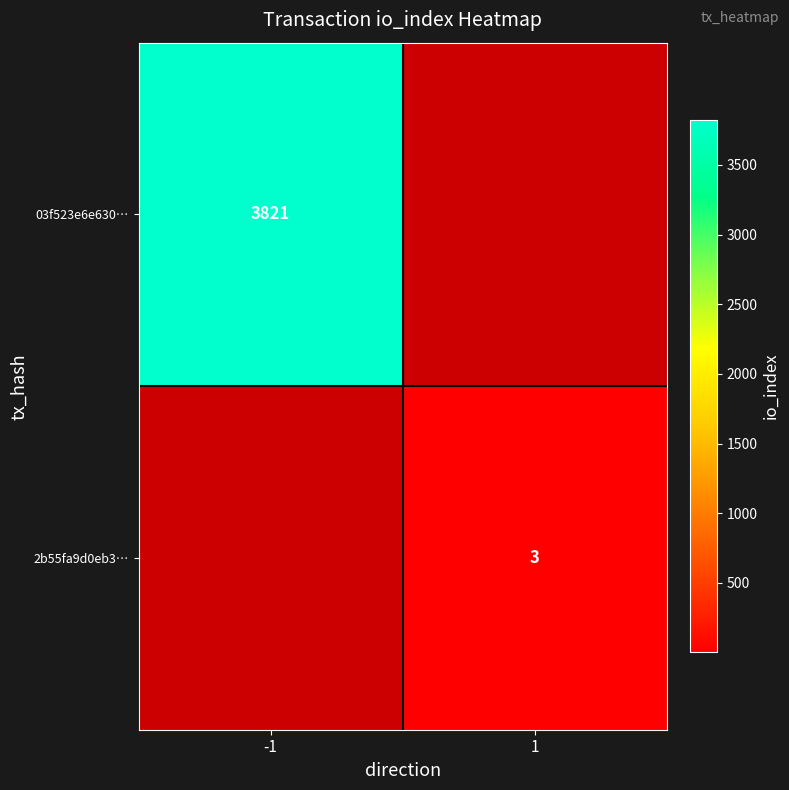

The 2b55fa9d0eb3… series shows 5 at 1. True or false?

False